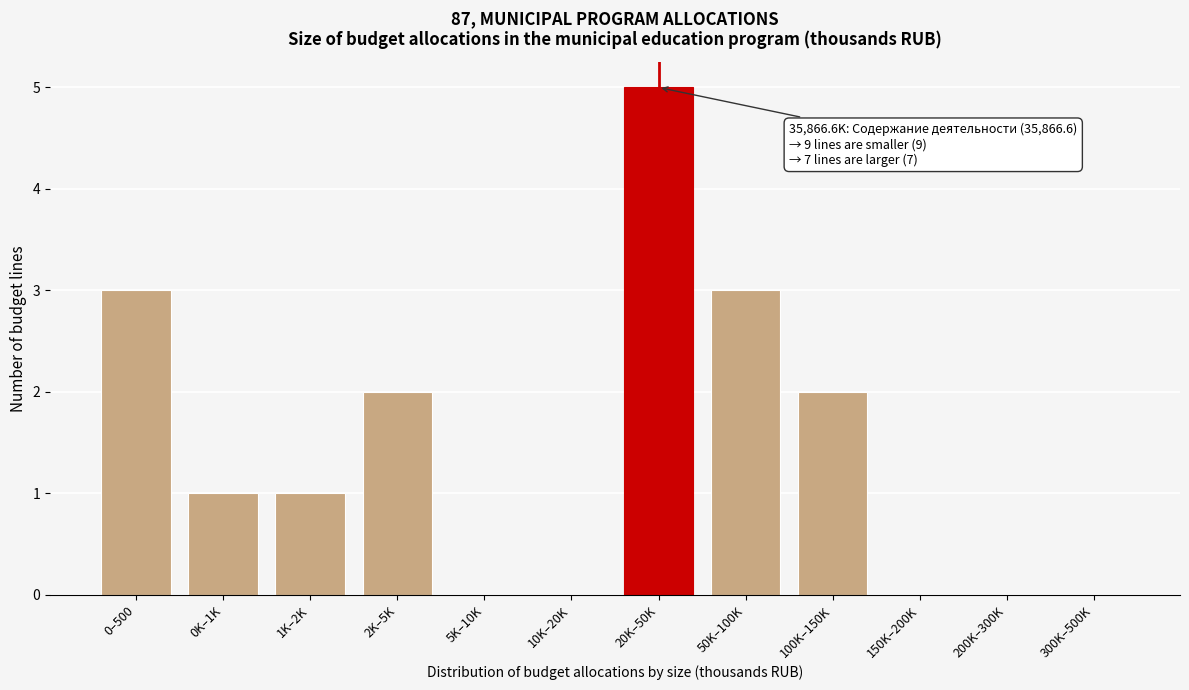

Reading right to left, list all the values displayed in this chart.

300K–500K=0	200K–300K=0	150K–200K=0	100K–150K=2	50K–100K=3	20K–50K=5	10K–20K=0	5K–10K=0	2K–5K=2	1K–2K=1	0K–1K=1	0–500=3